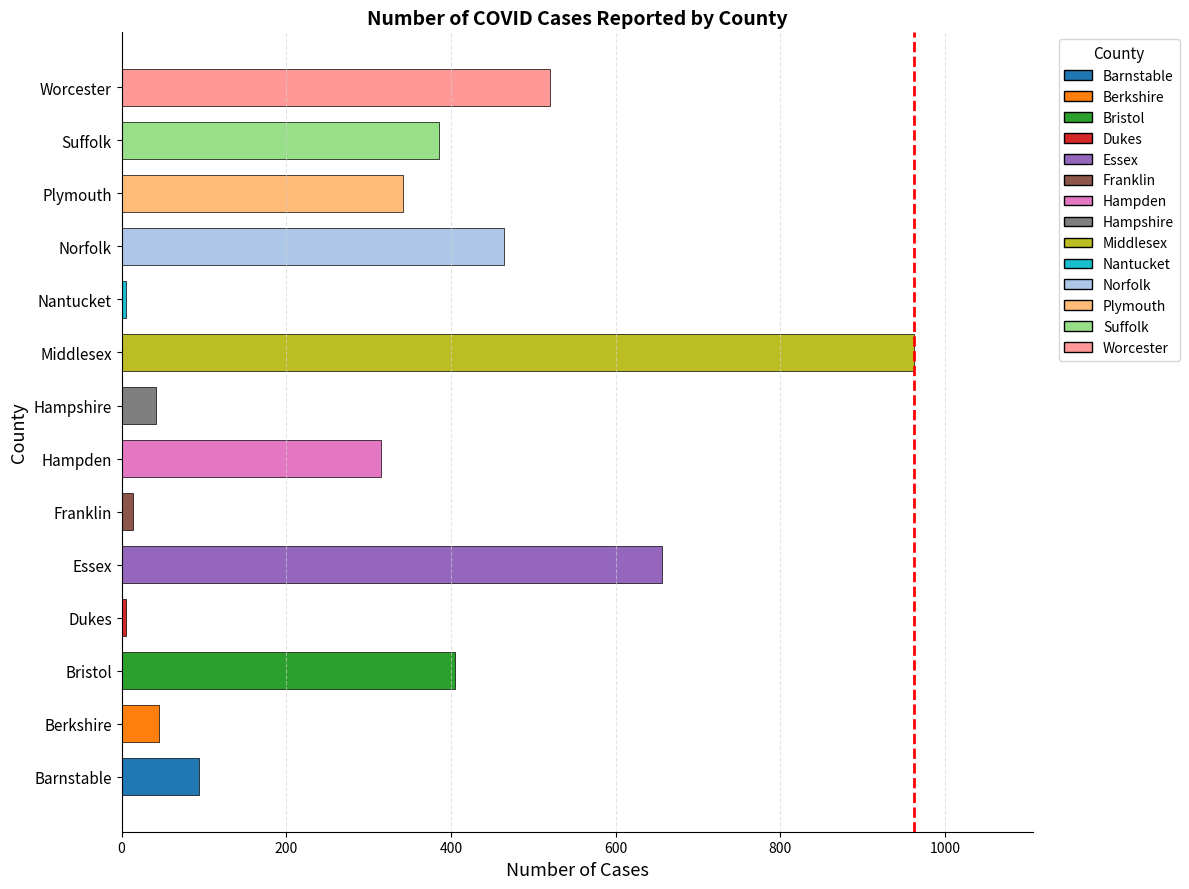

The chart shows a value of 405 at Bristol. True or false?

True